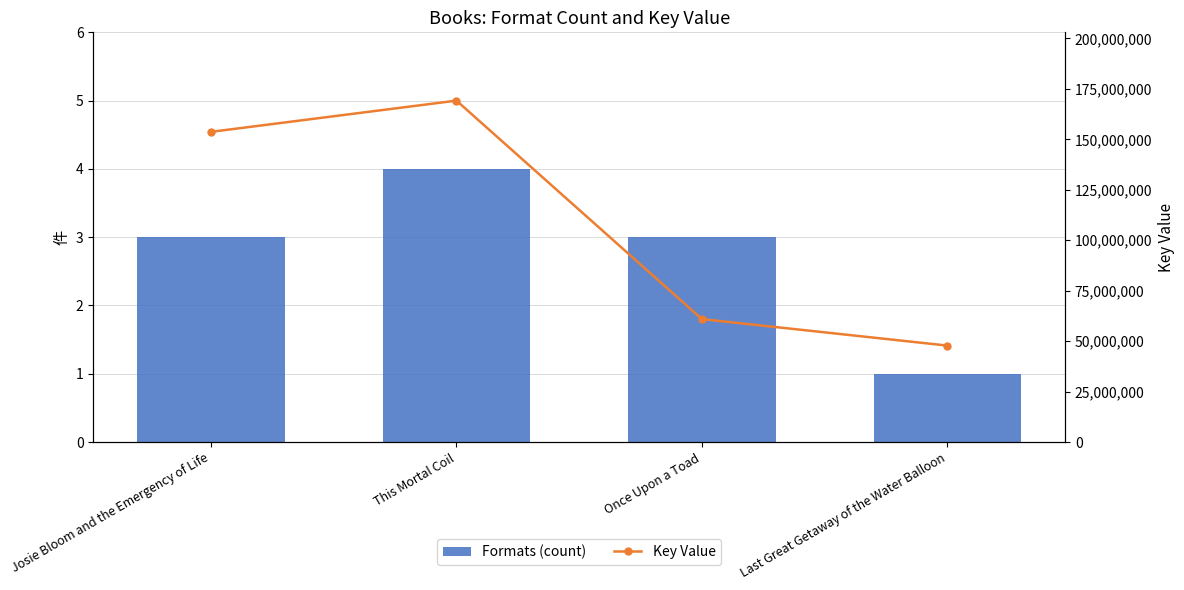

At which label does Formats (count) first exceed 3?

This Mortal Coil